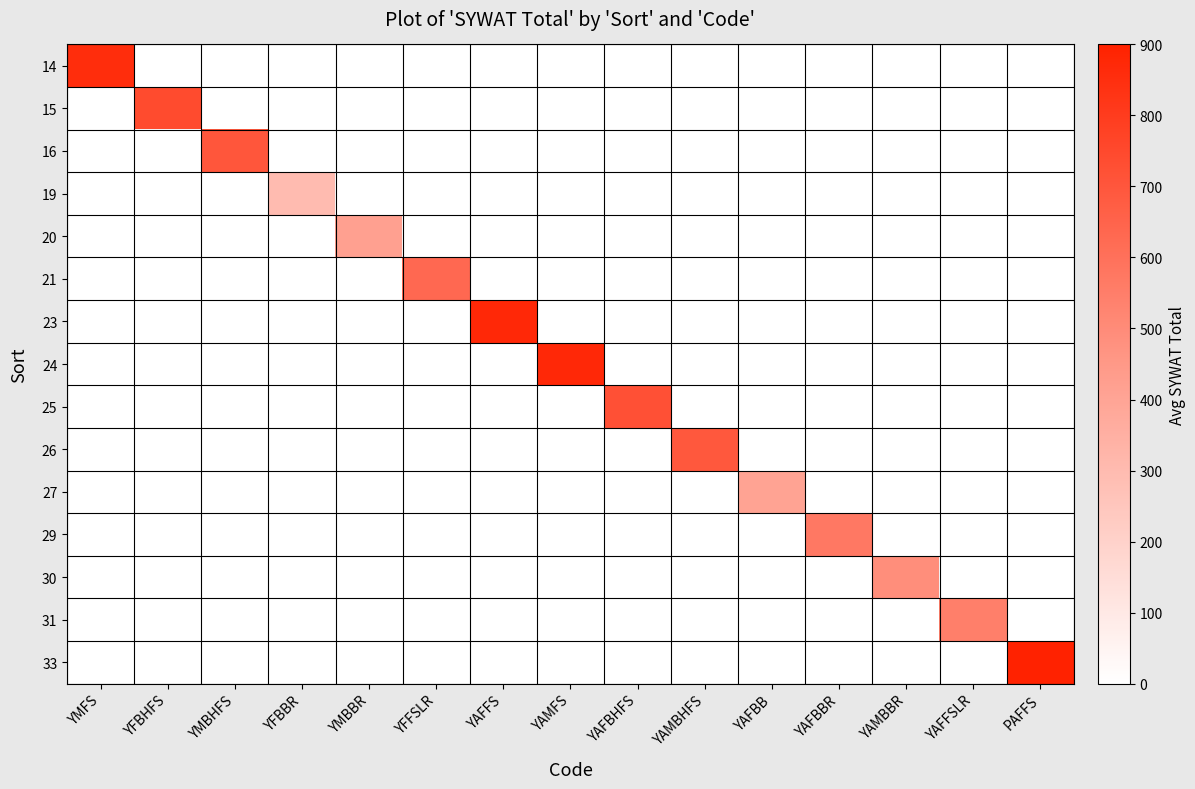

What is the smallest value displayed?

297.0